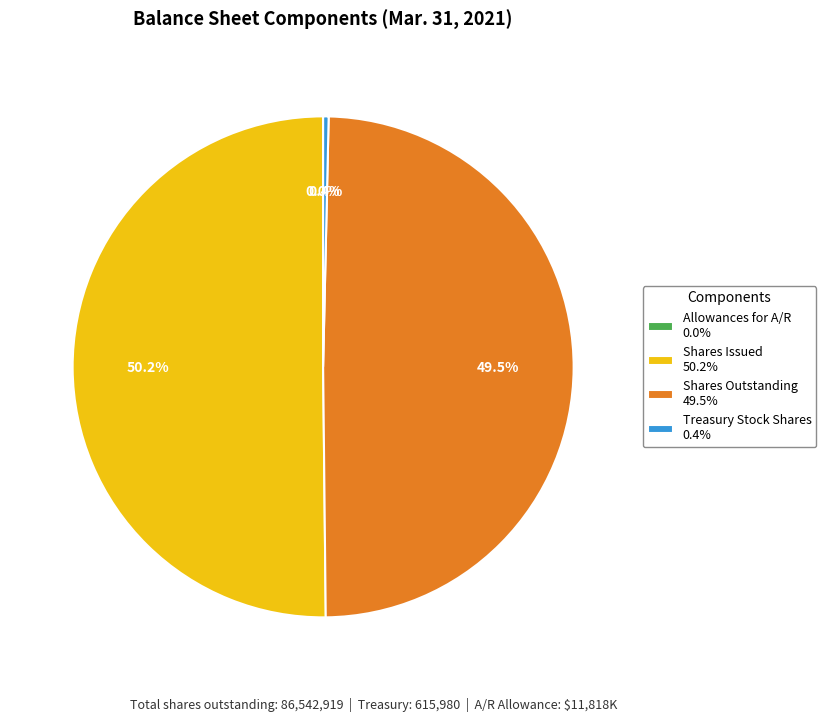

What is the majority slice?

Shares Issued 50.2%